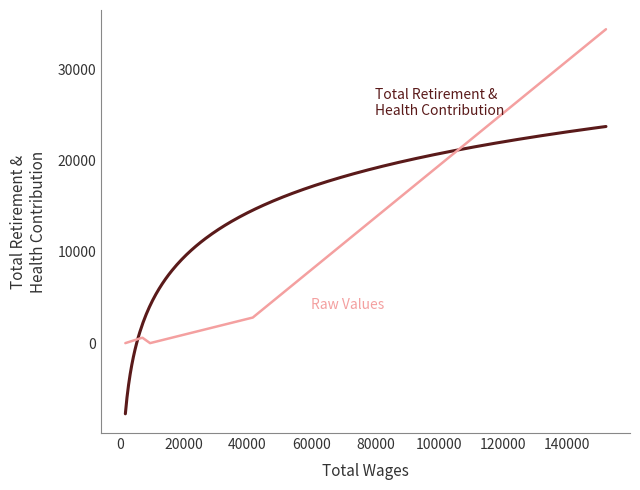

What is the difference between the maximum and minimum values?

34406